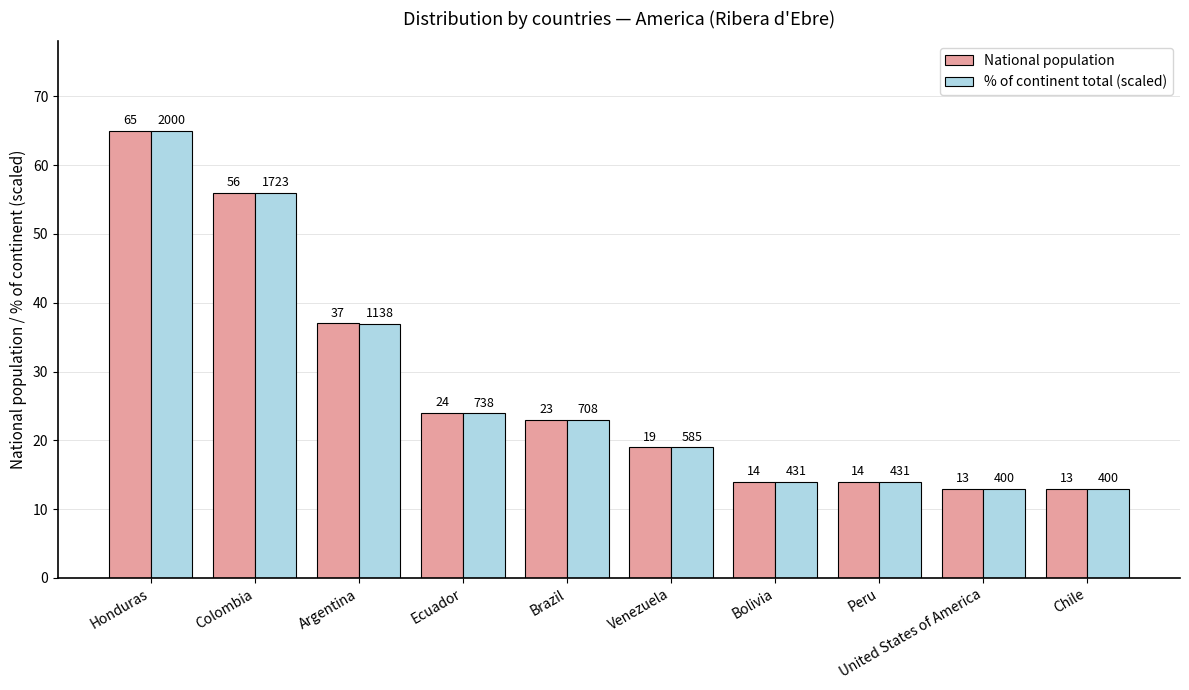

The National population series shows 19.0 at Venezuela. True or false?

True